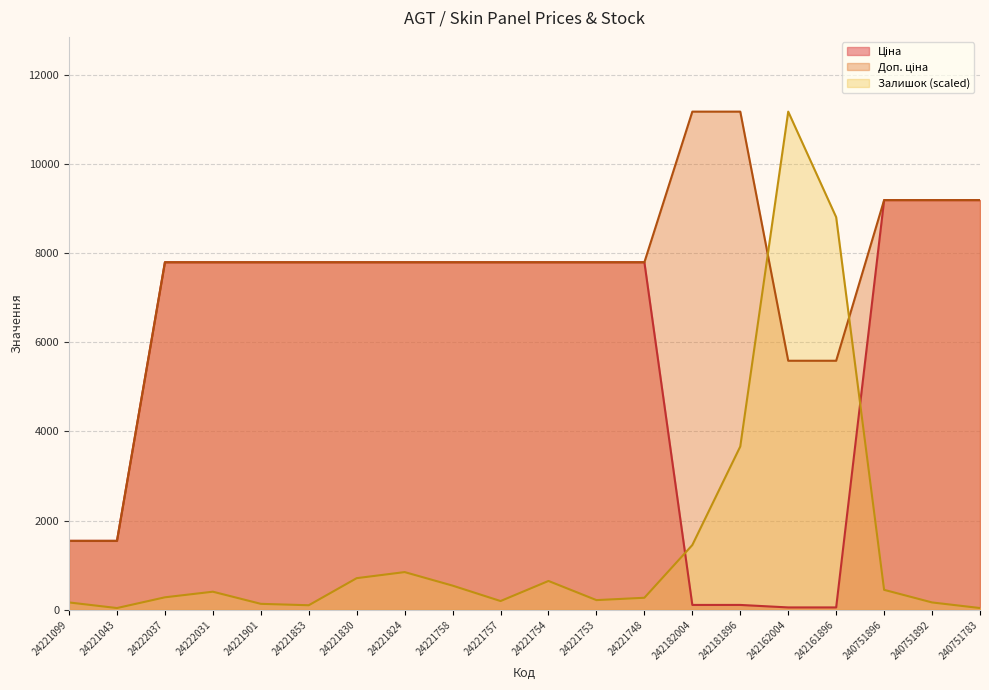

What is the difference between the maximum and minimum values in the Залишок series?

11127.1